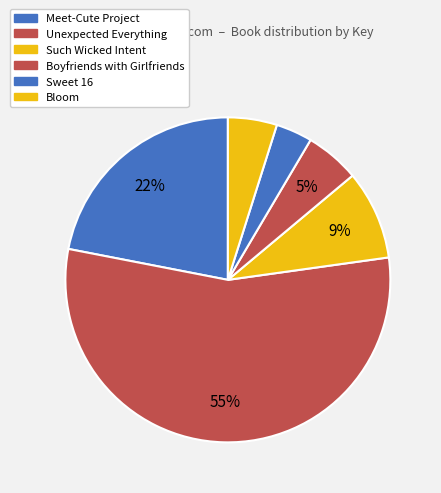

Is there any slice that represents more than half of the pie?

Yes